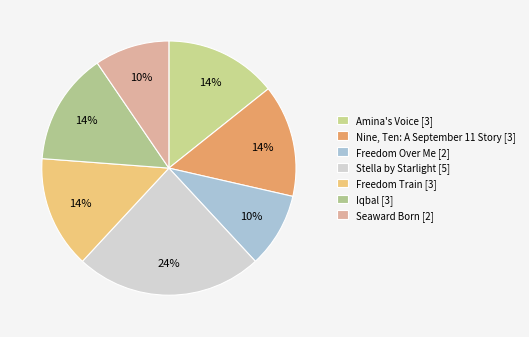

To the nearest percent, what is the average slice percentage?

14%